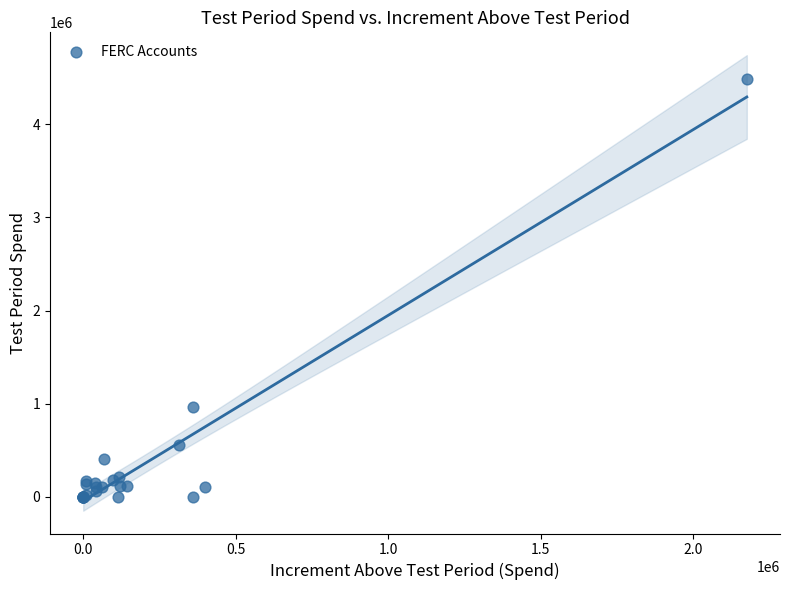

What Y value in the scatter plot is closest to 2240950?

965023